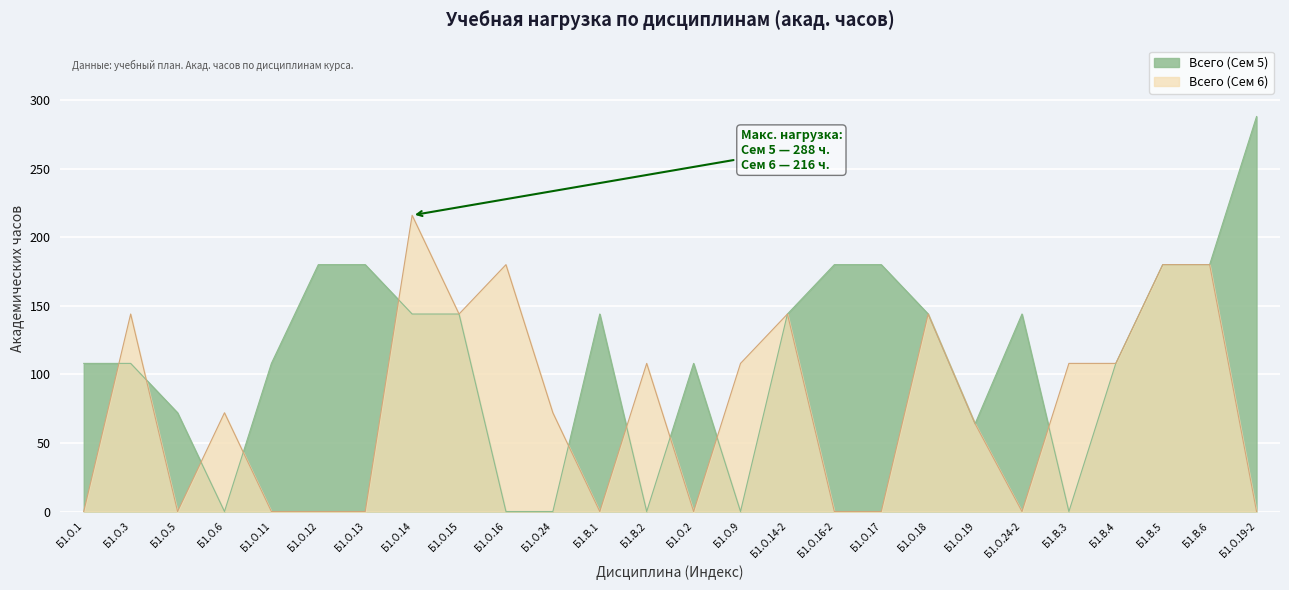

Where is Всего (Сем 6) nearest to the value 108?

Б1.В.2